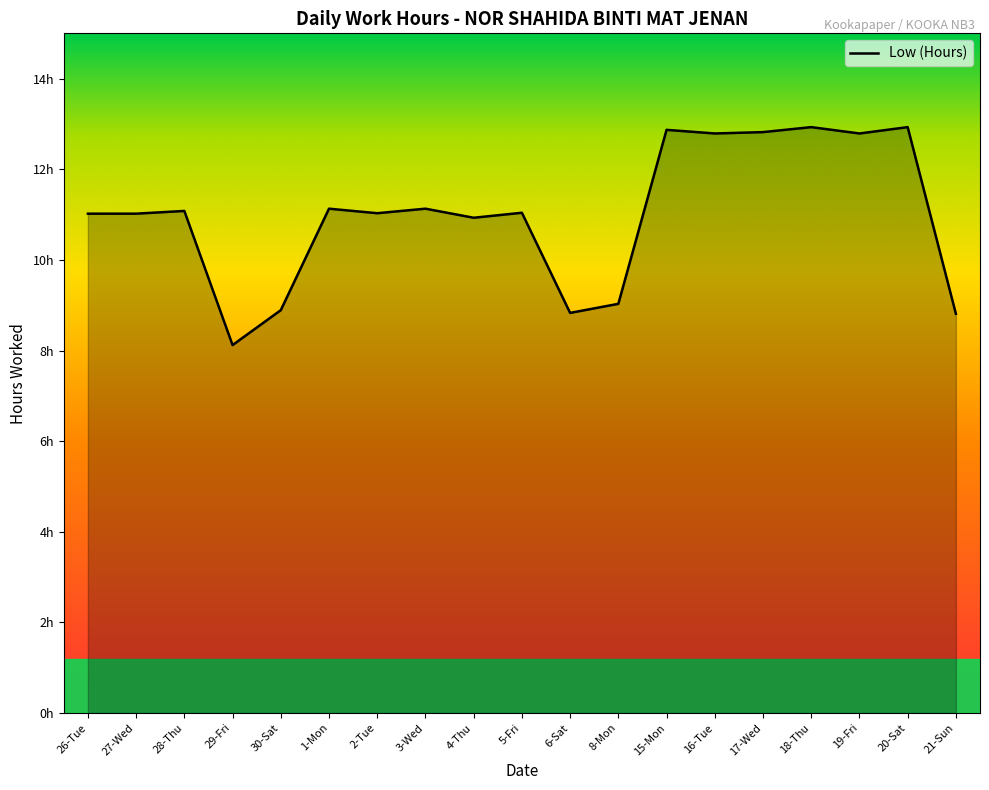

Is it true that the value at 3-Wed is 7.0?

False